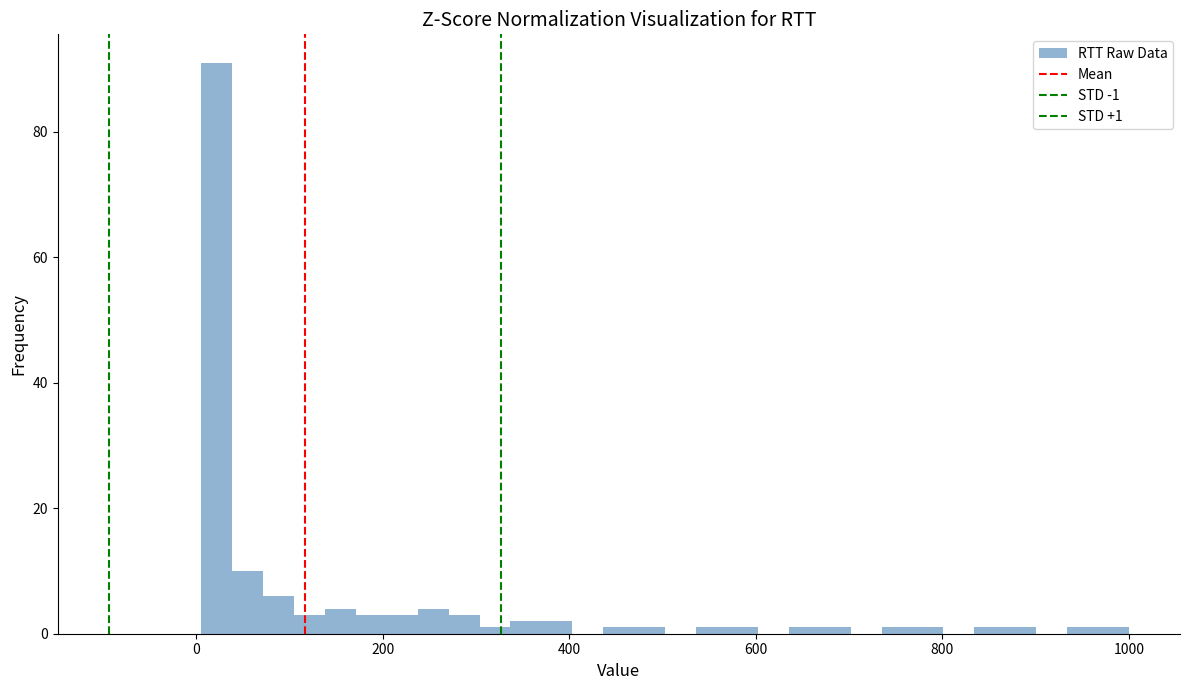

Around what value on the x-axis is the tallest bar? Give the approximate position of its centre, as read against the axis.

20